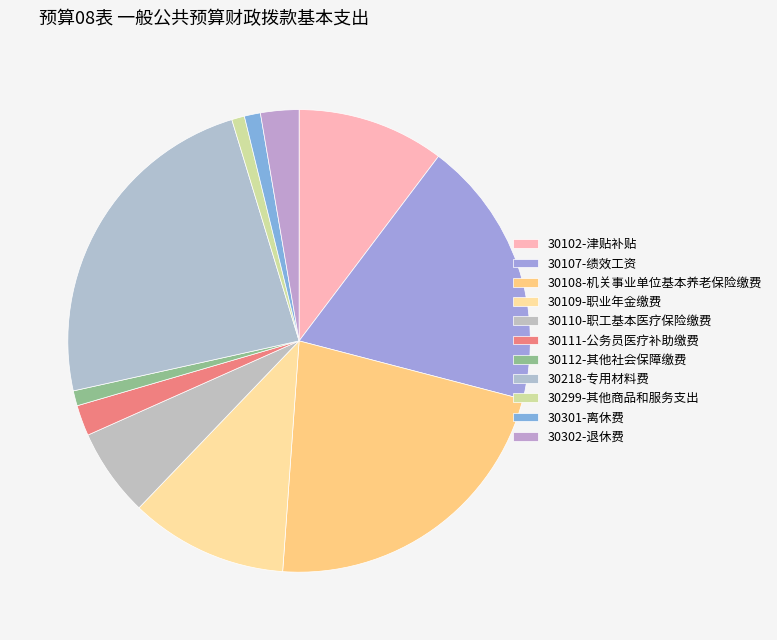

Which slice is the largest?

30218-专用材料费